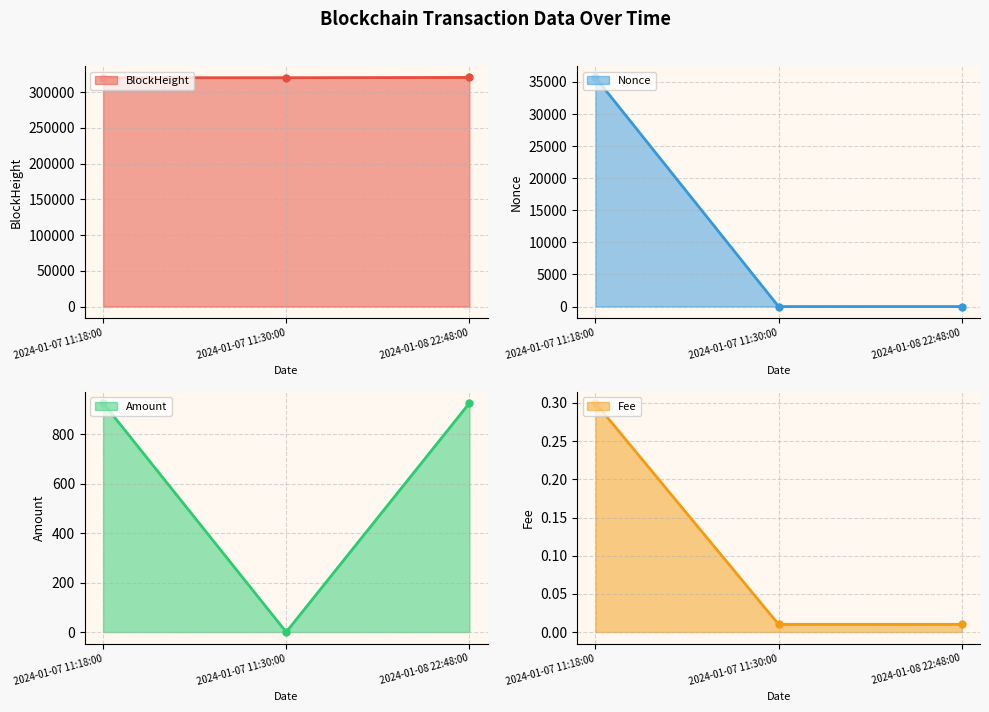

At which category is the sum across all series the highest?

2024-01-07 11:18:00